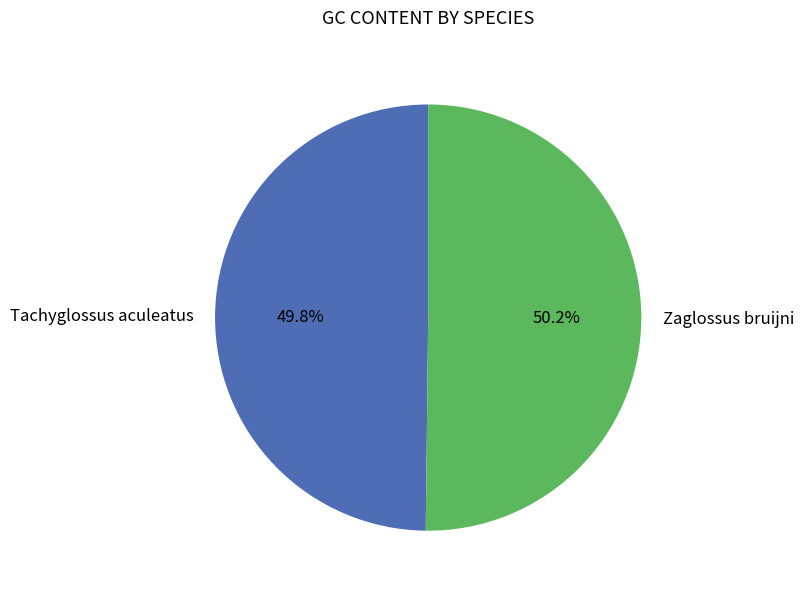

To the nearest percent, what portion does Zaglossus bruijni represent?

50%